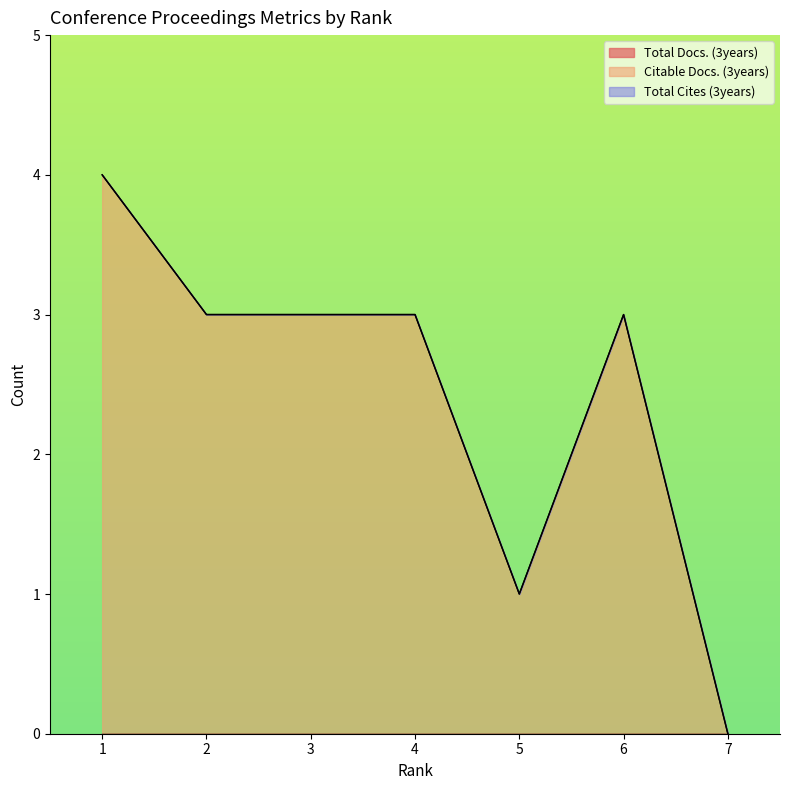

True or false: Total Docs. (3years) and Citable Docs. (3years) intersect in this chart.

False